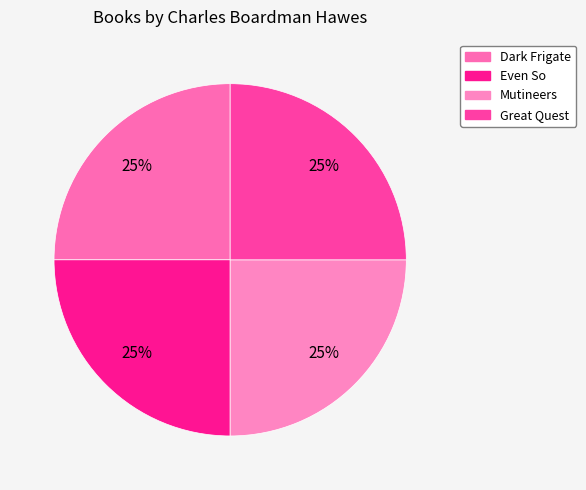

What is the total percentage of Mutineers and Great Quest?

50.0%